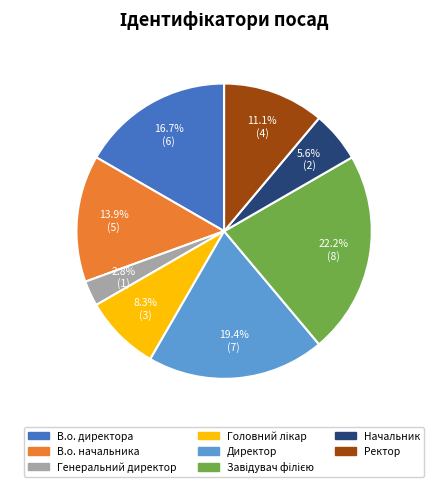

What percentage is NOT represented by Директор?

80.6%